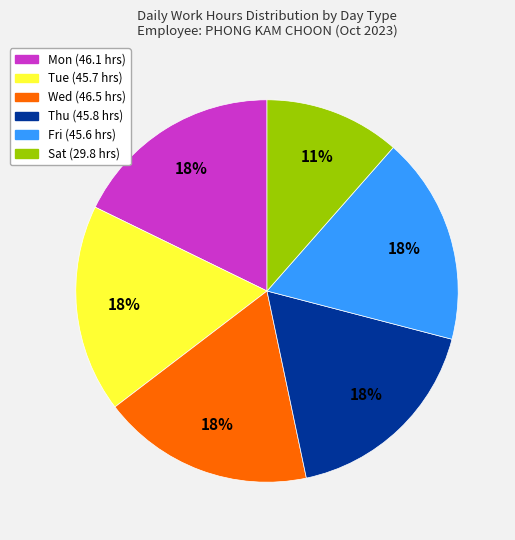

To the nearest percent, what is the average slice percentage?

17%